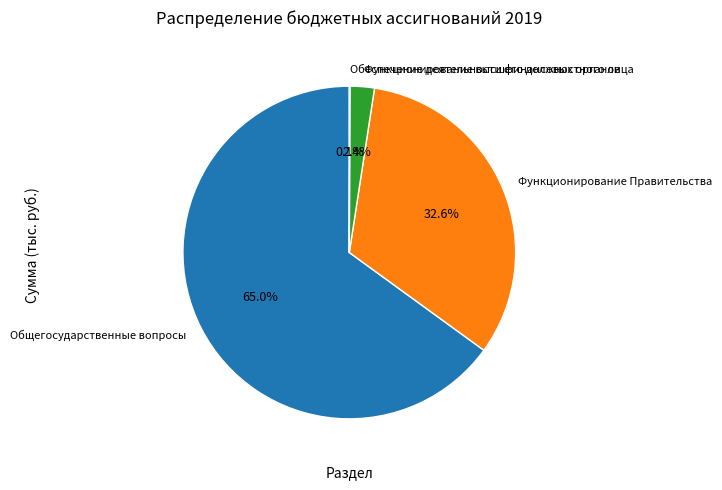

Which category has the biggest portion of the pie?

Общегосударственные вопросы